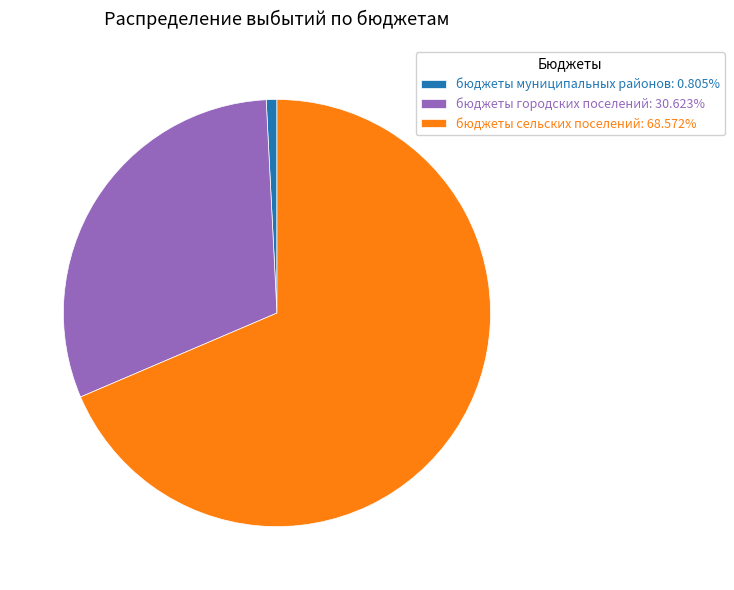

Does бюджеты городских поселений: 30.623% represent more than half of the total?

No